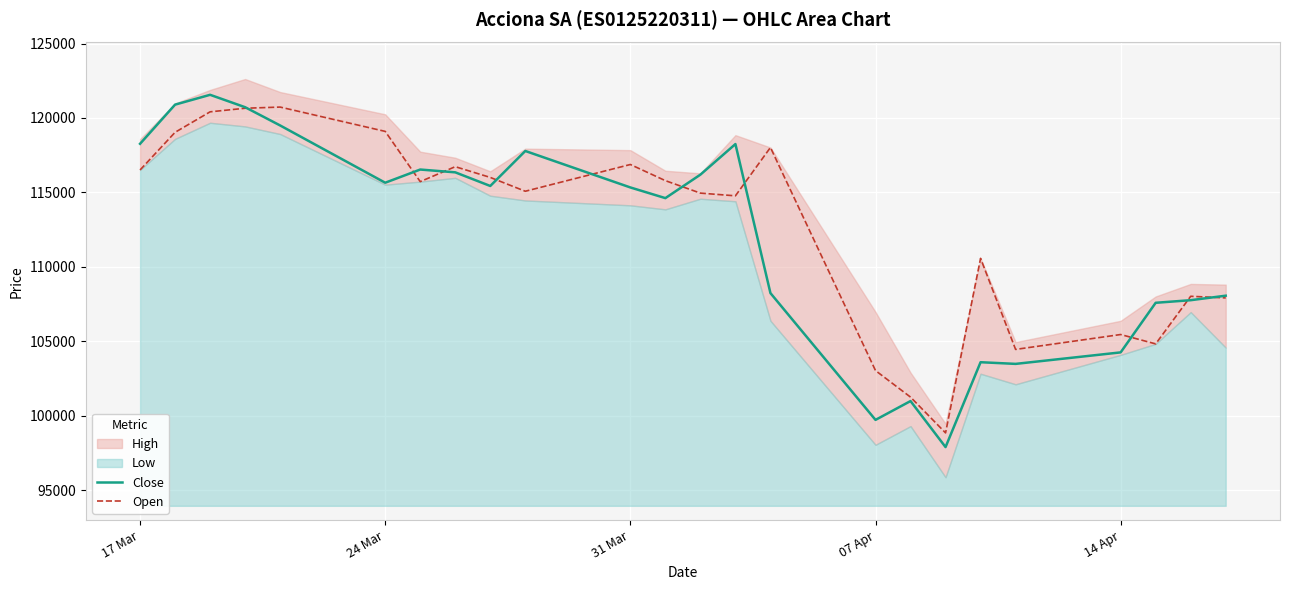

What is the maximum value for Close?

121555